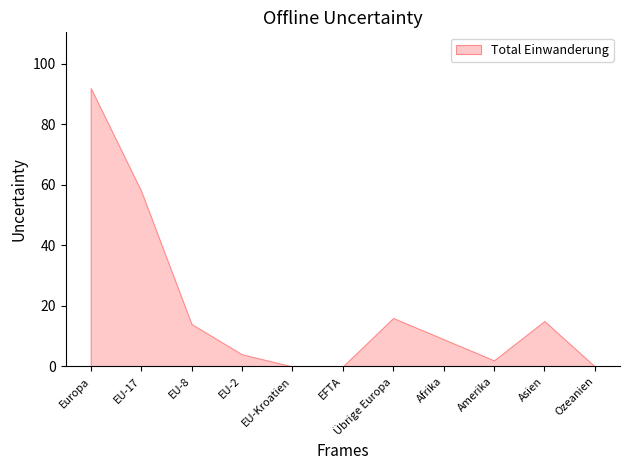

How many lines are shown in the chart?

1